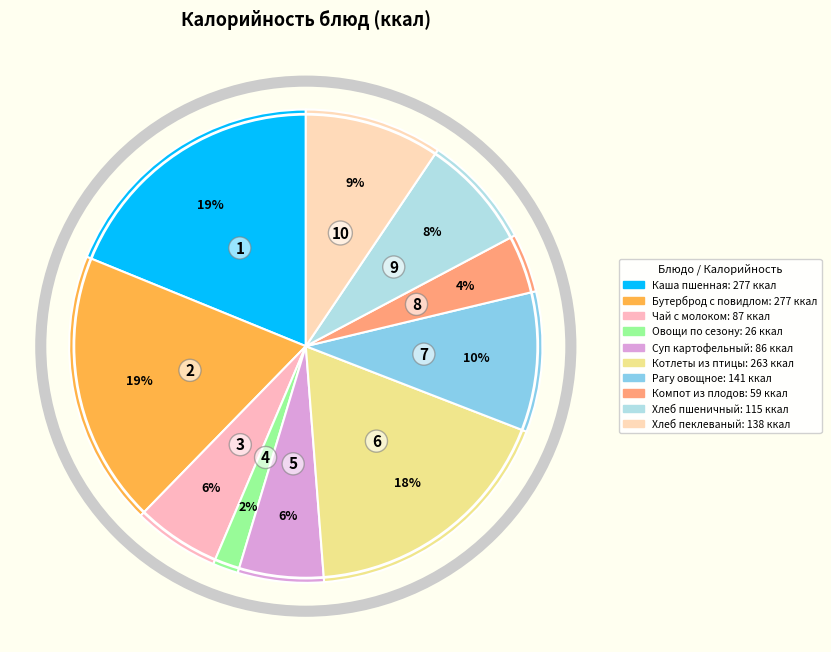

How many slices are in this pie chart?

10